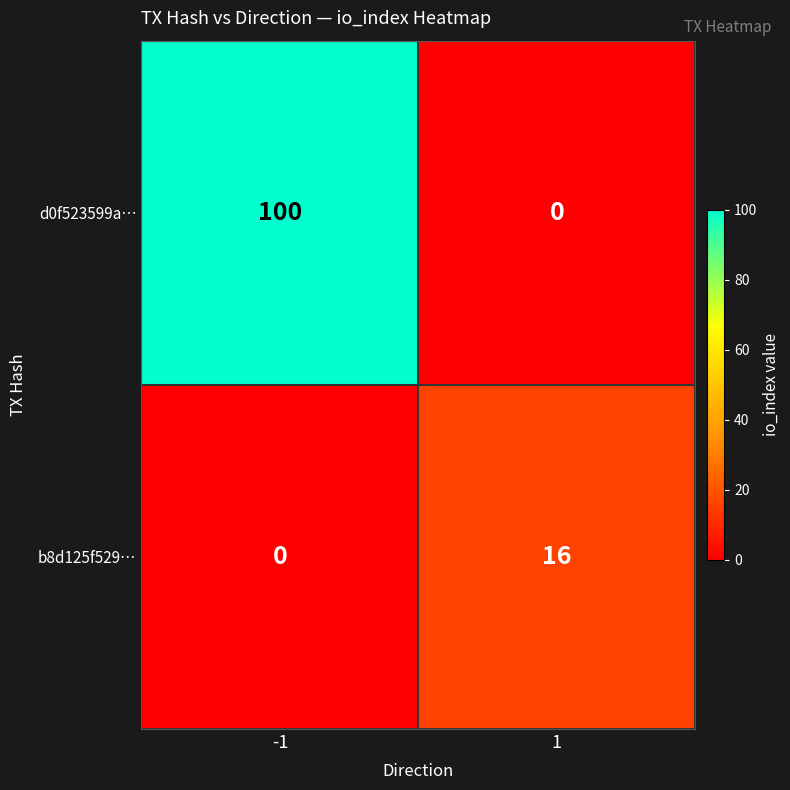

Rank the categories by d0f523599a… value from highest to lowest.

-1, 1